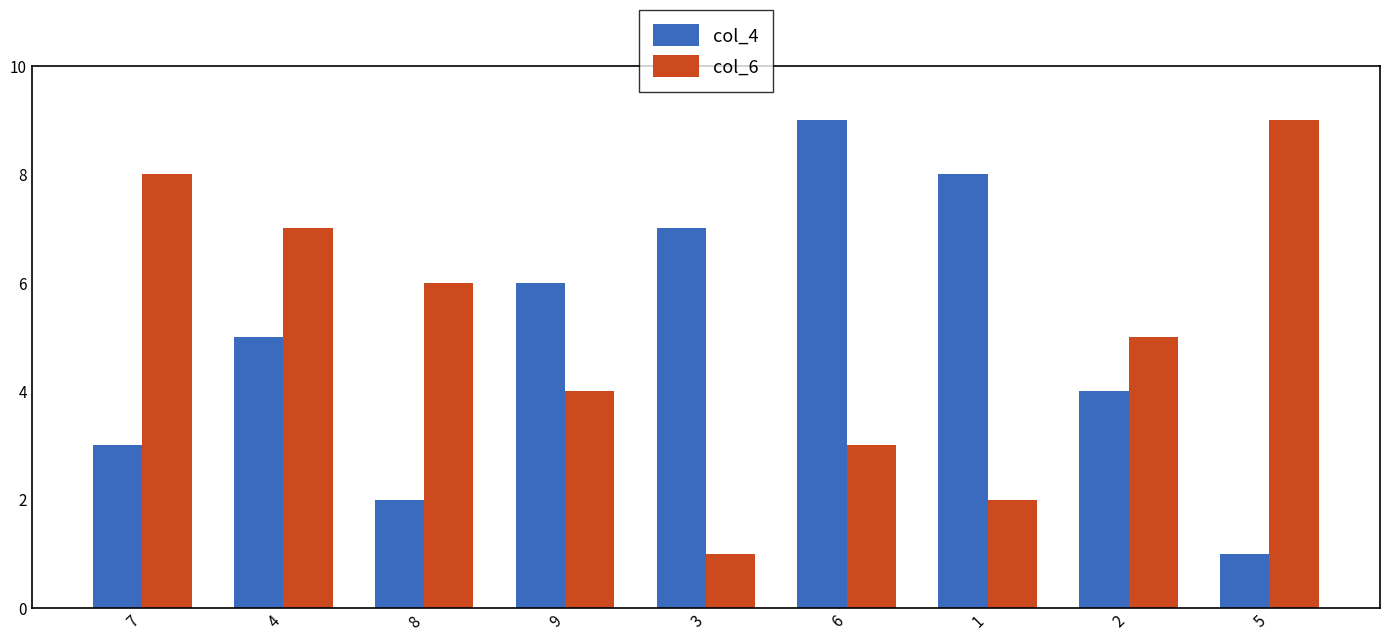

Rank the series at 8 from lowest to highest value.

col_4, col_6